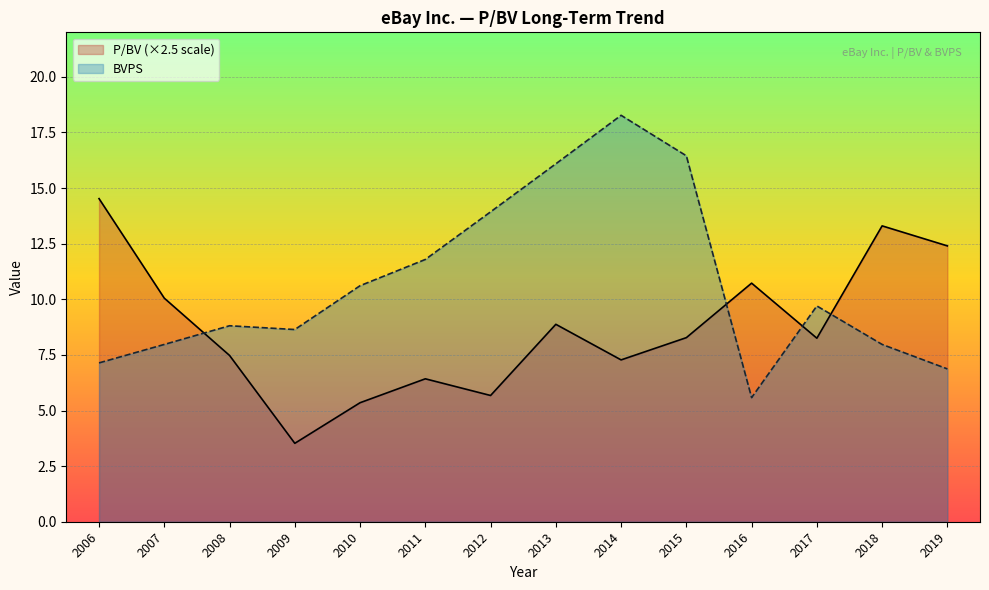

What is the smallest value displayed?

3.5